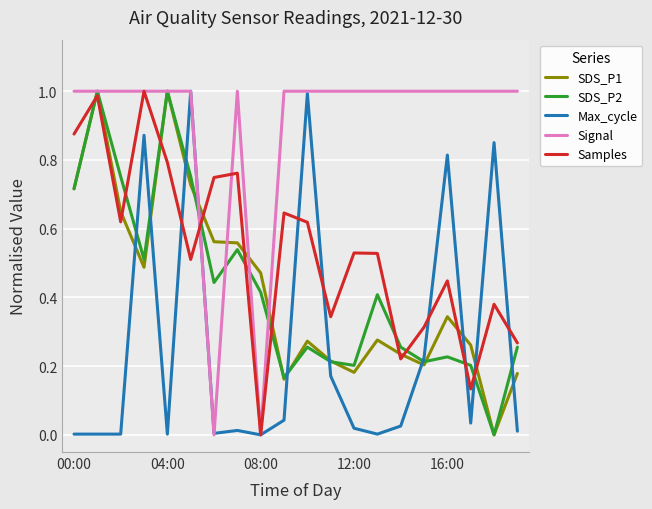

Which series has the largest total across all categories?

Signal